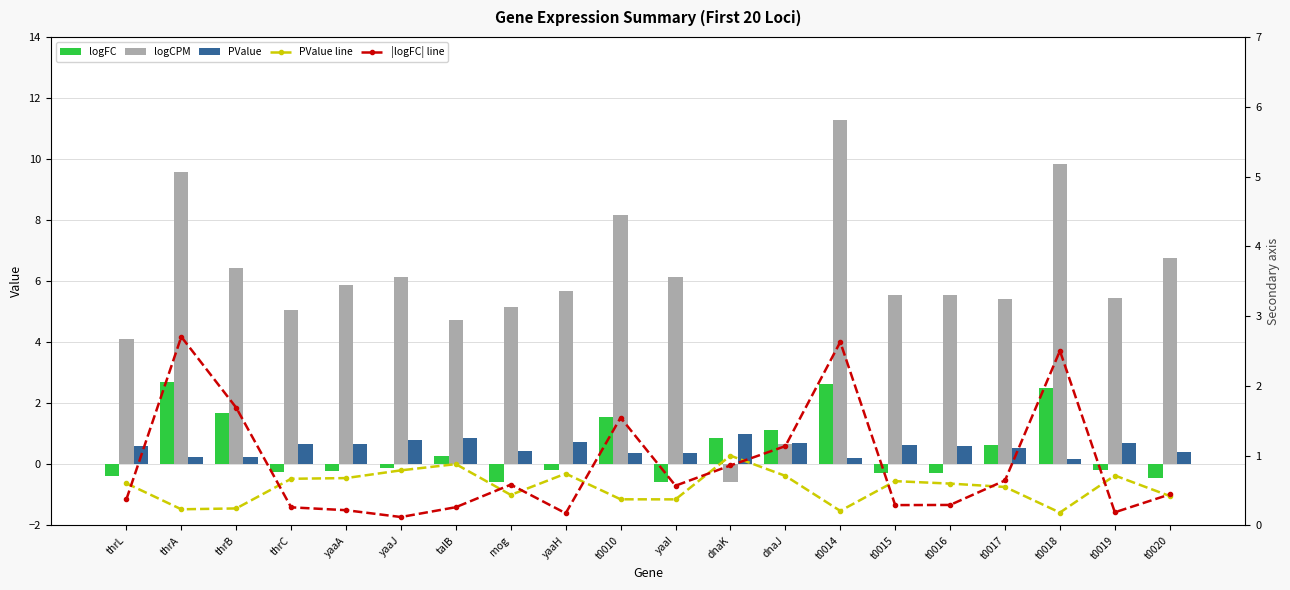

What is the value of the |logFC| line bar at the 17th from the left?

0.6